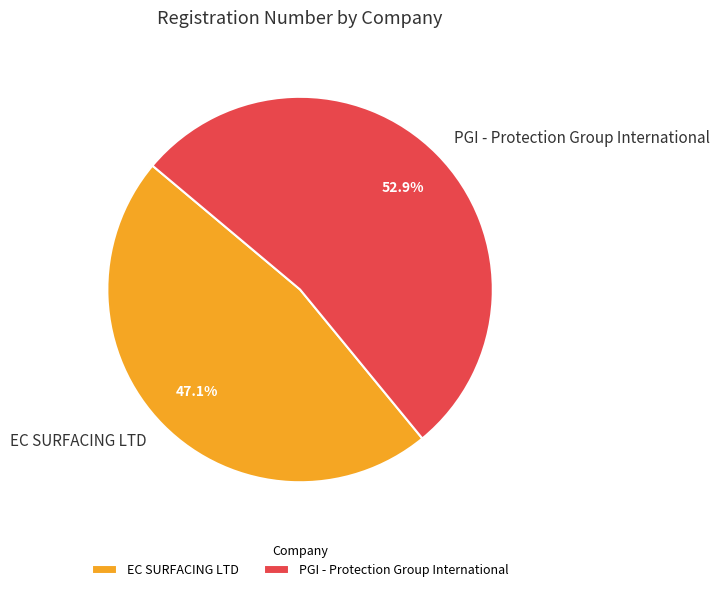

Is the sum of EC SURFACING LTD and PGI - Protection Group International greater than half?

Yes